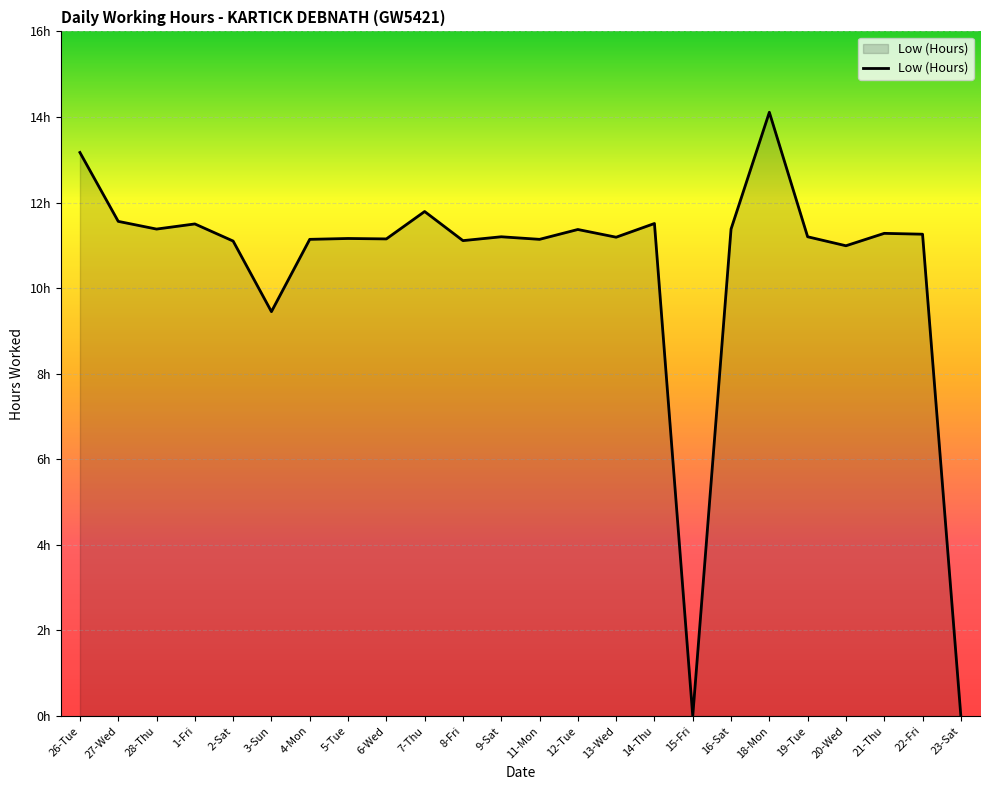

Is it true that the value at 11-Mon is 11.1?

True